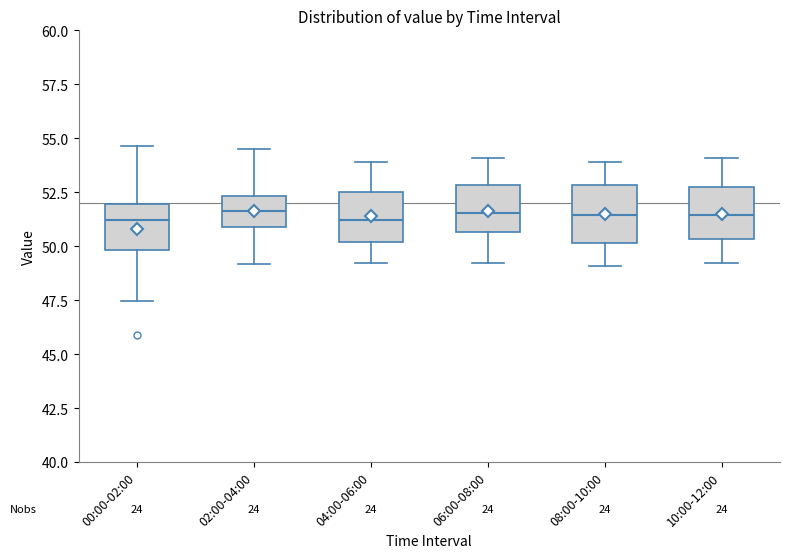

Where is the upper edge of the box for 04:00-06:00 on the y-axis? The values are not printed on the chart, so give them approximately, as read against the axis.

52.5